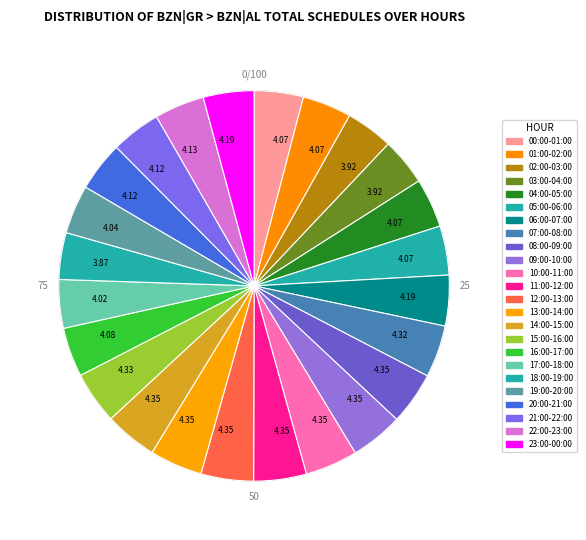

To the nearest percent, what is the combined percentage of 14:00-15:00 and 11:00-12:00?

9%